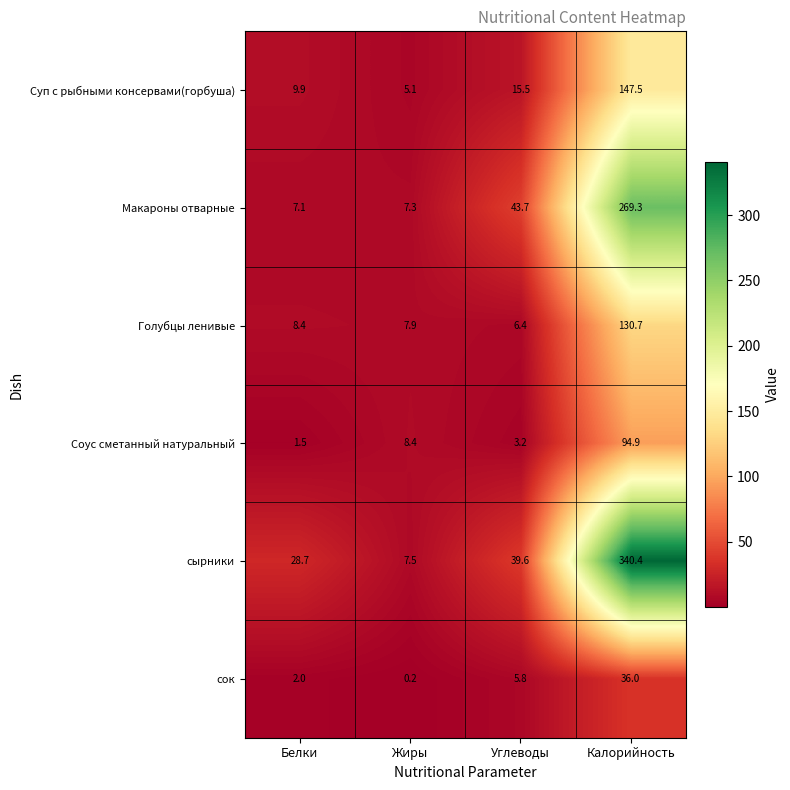

Which series has the largest range (max minus min)?

сырники